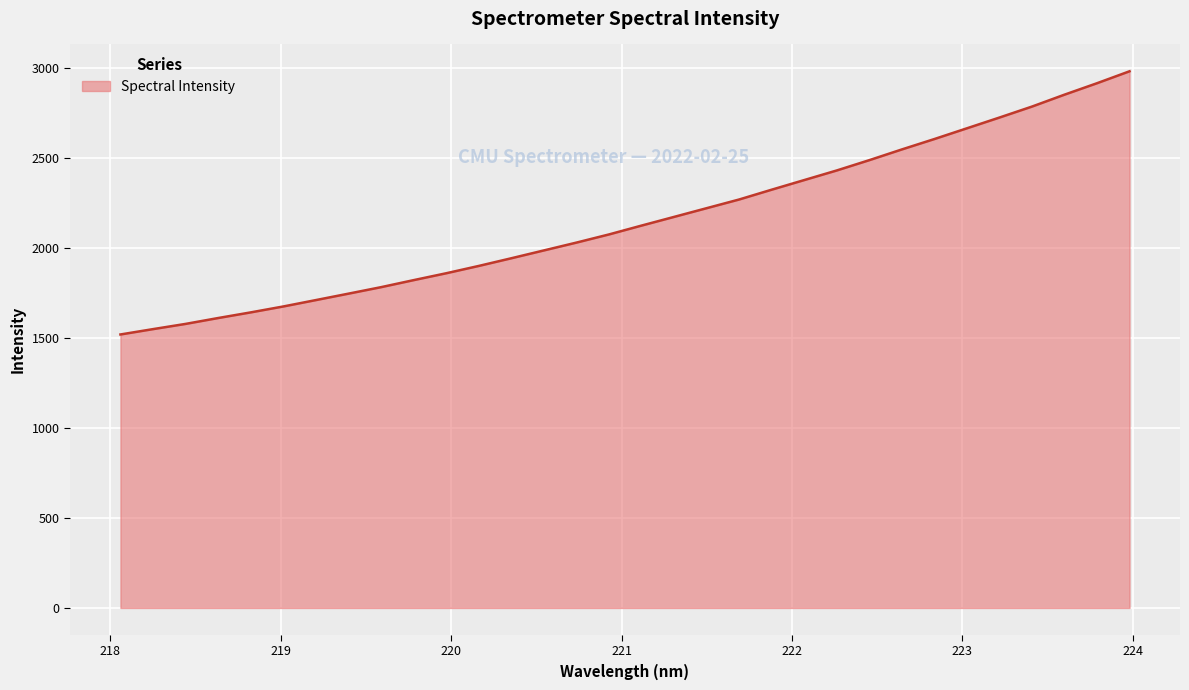

What is the minimum value shown in the chart?

1518.3